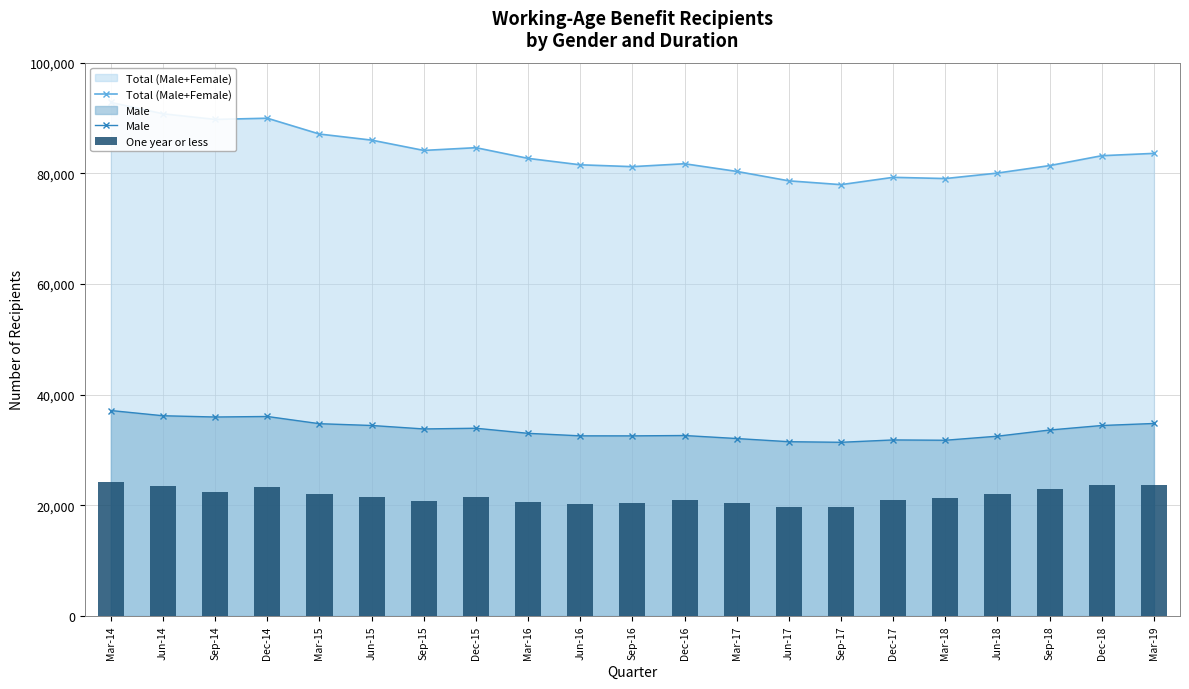

Which category has the highest value in the Total (Male+Female) series?

Mar-14